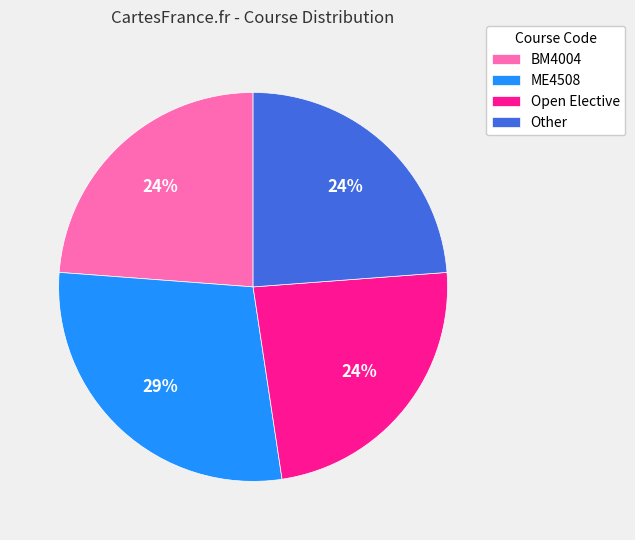

Is there a majority slice in this chart?

No